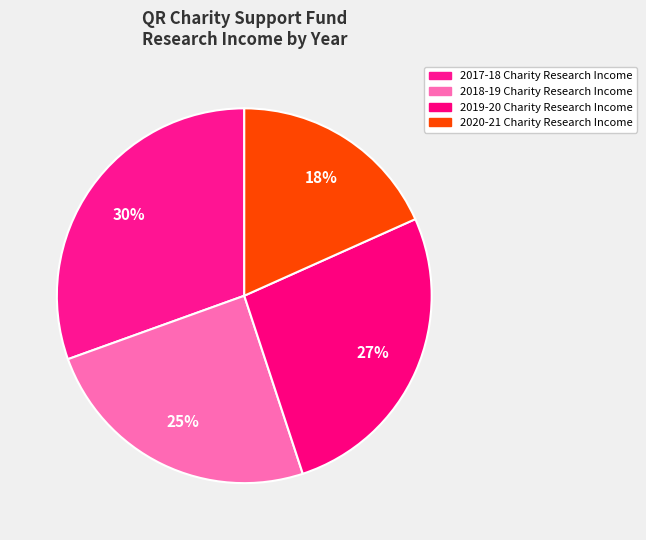

Is 2018-19 Charity Research Income the majority of the pie?

No